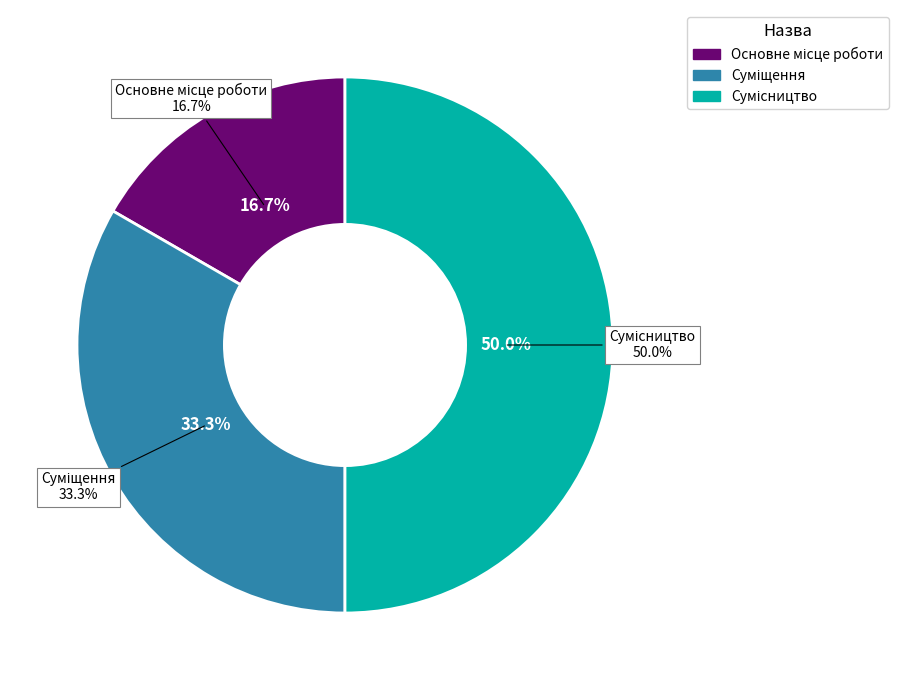

What portion of the pie excludes Сумісництво?

50.0%